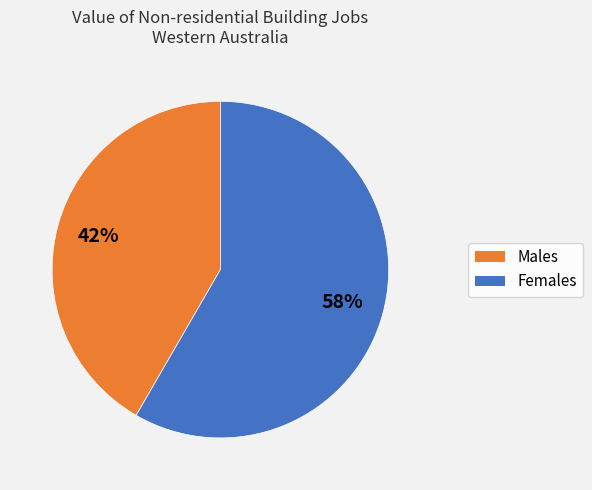

Count the number of slices in the pie.

2